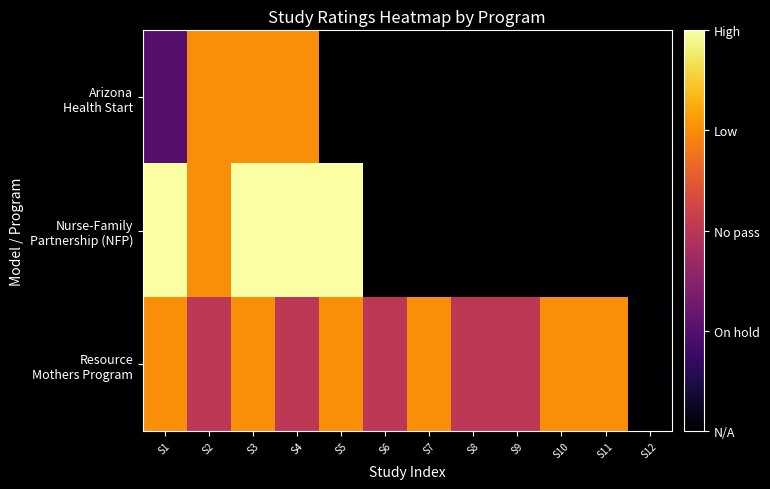

How many negative values does the Resource Mothers Program series have?

1